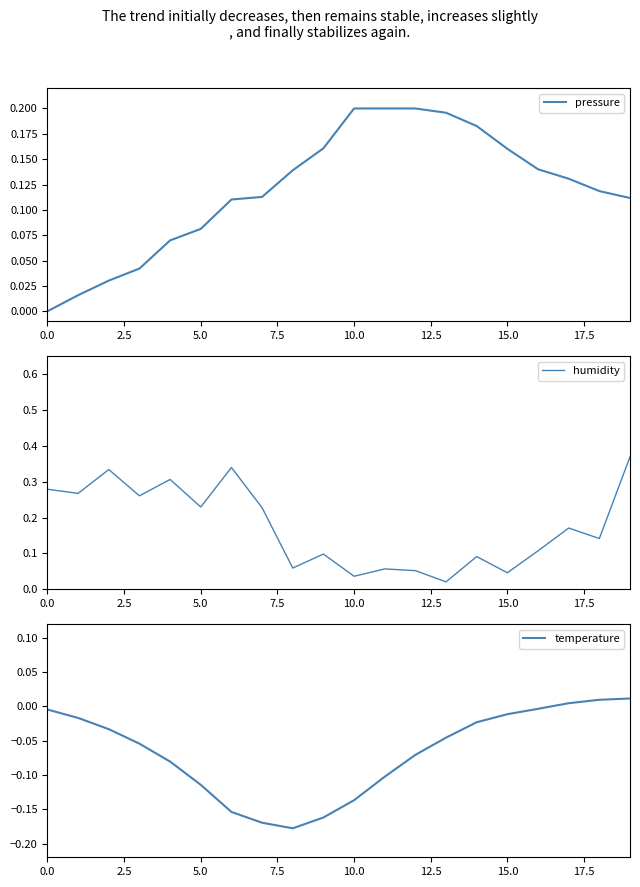

Which series has the largest total across all categories?

humidity